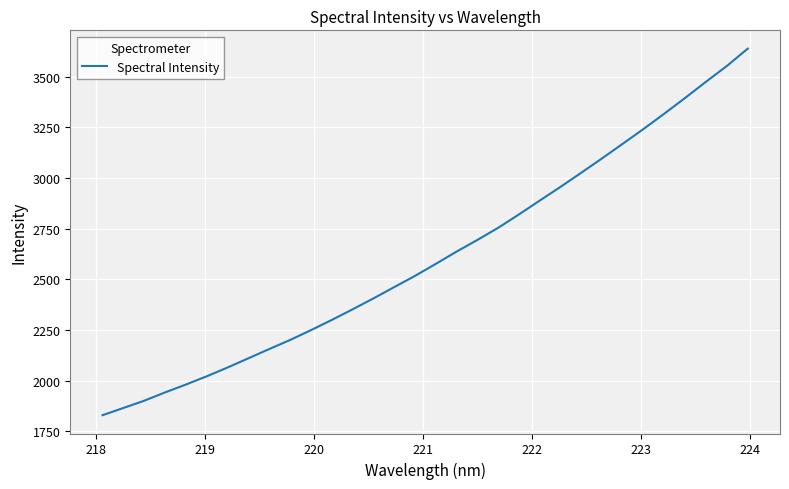

What is the maximum value shown in the chart?

3637.3